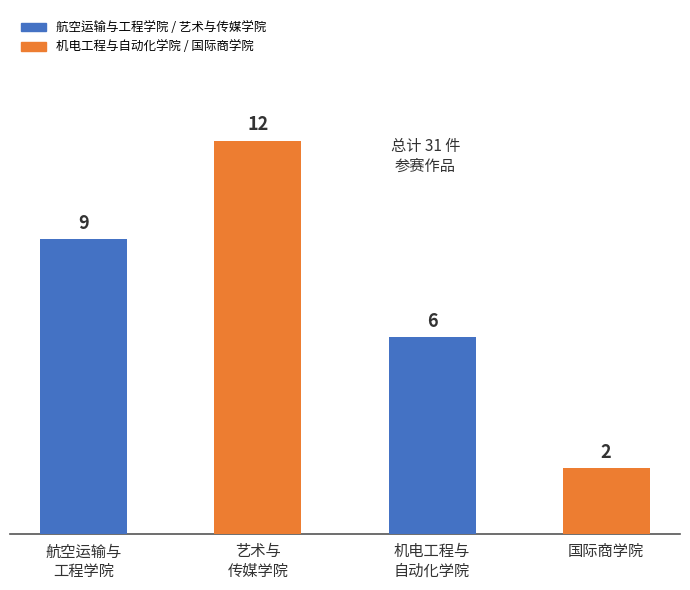

What is the difference between the maximum and minimum values?

10